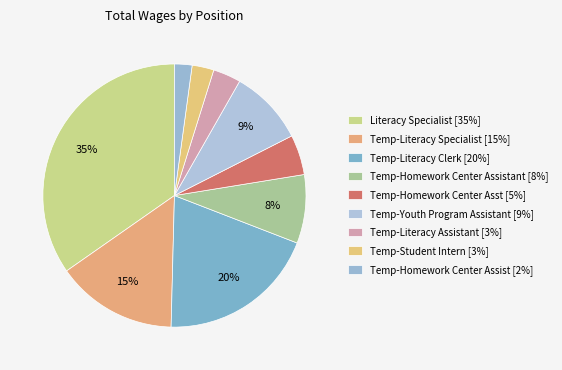

How many slices are in this pie chart?

9